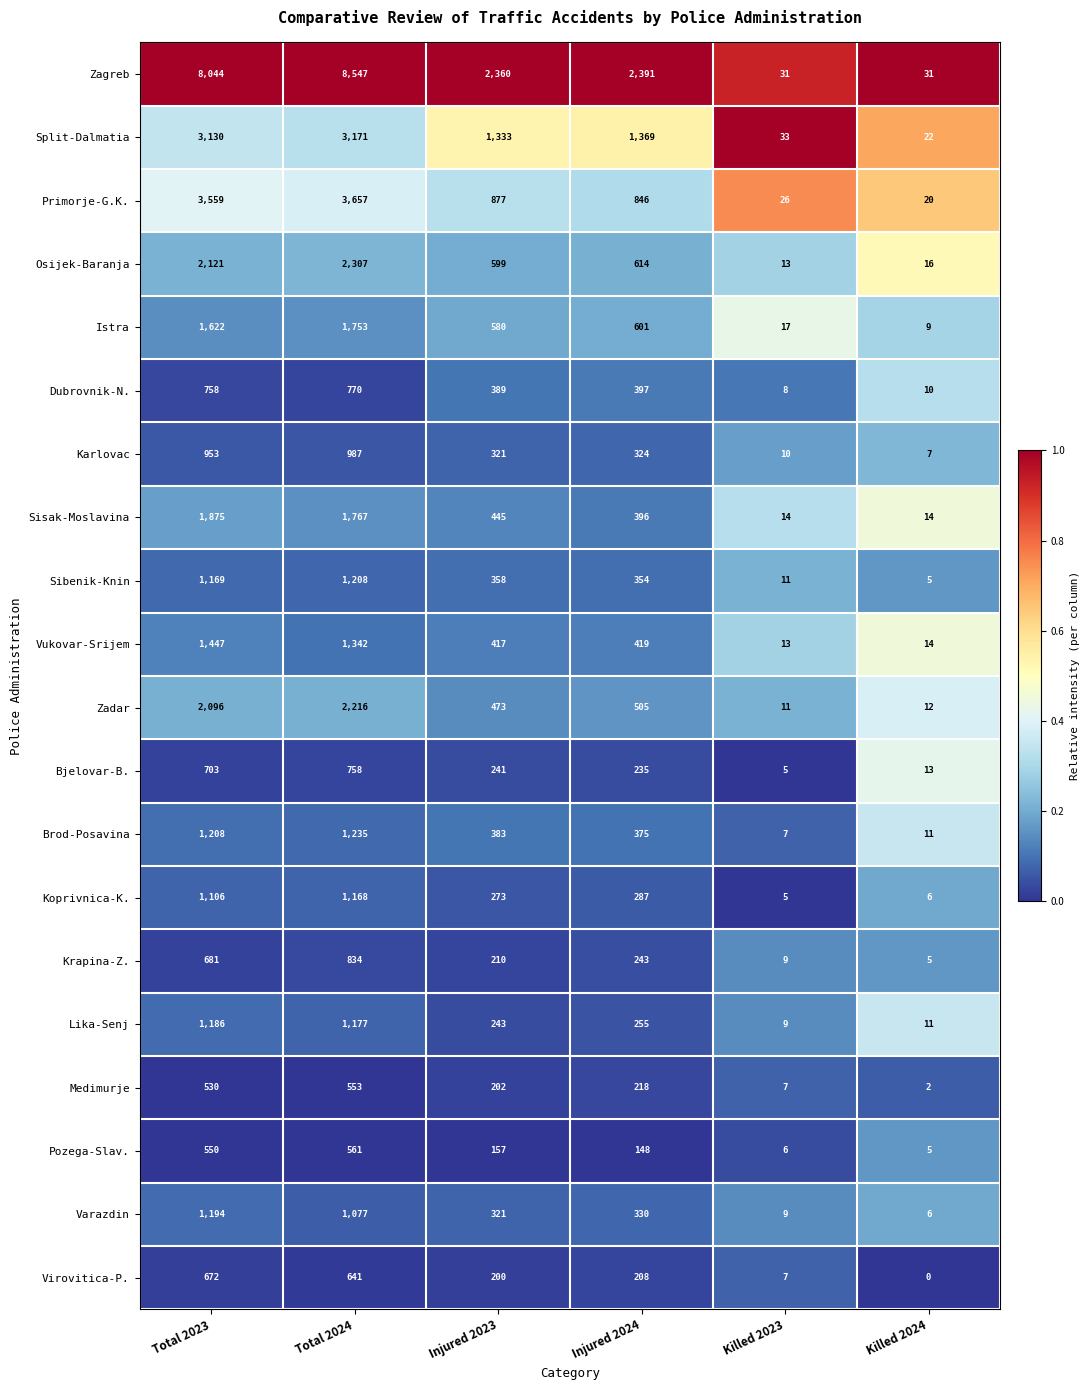

Which series has the largest range (max minus min)?

Zagreb